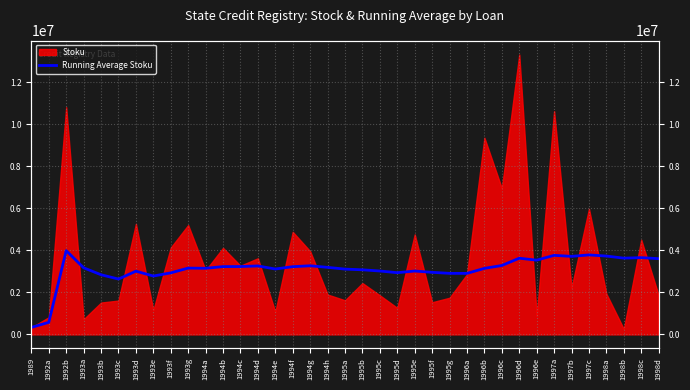

The value at 1995d is 4977441.1. True or false?

False